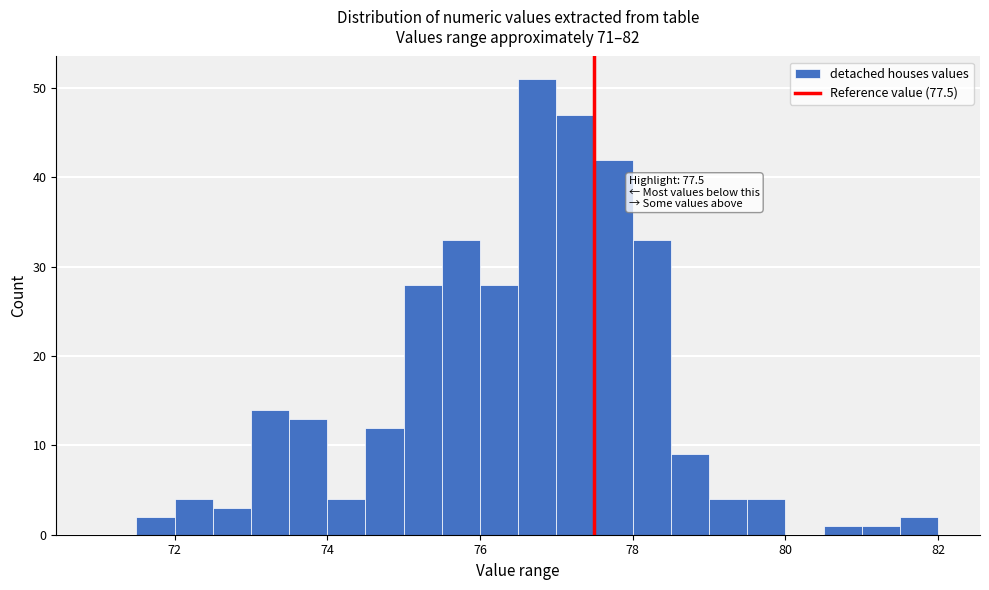

Read against the x-axis, roughly where is the centre of the tallest bar?

76.8